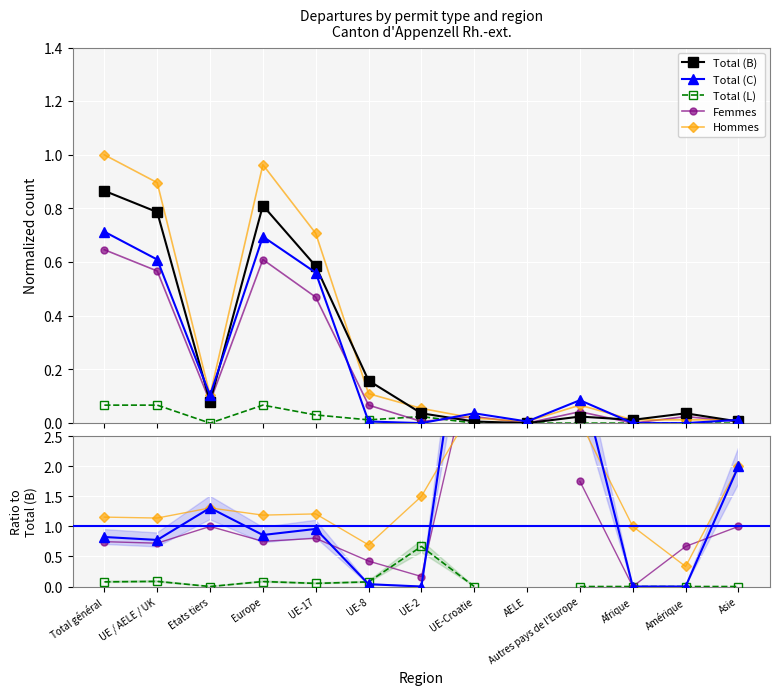

What is the difference between the highest and lowest values at Amérique?

0.7